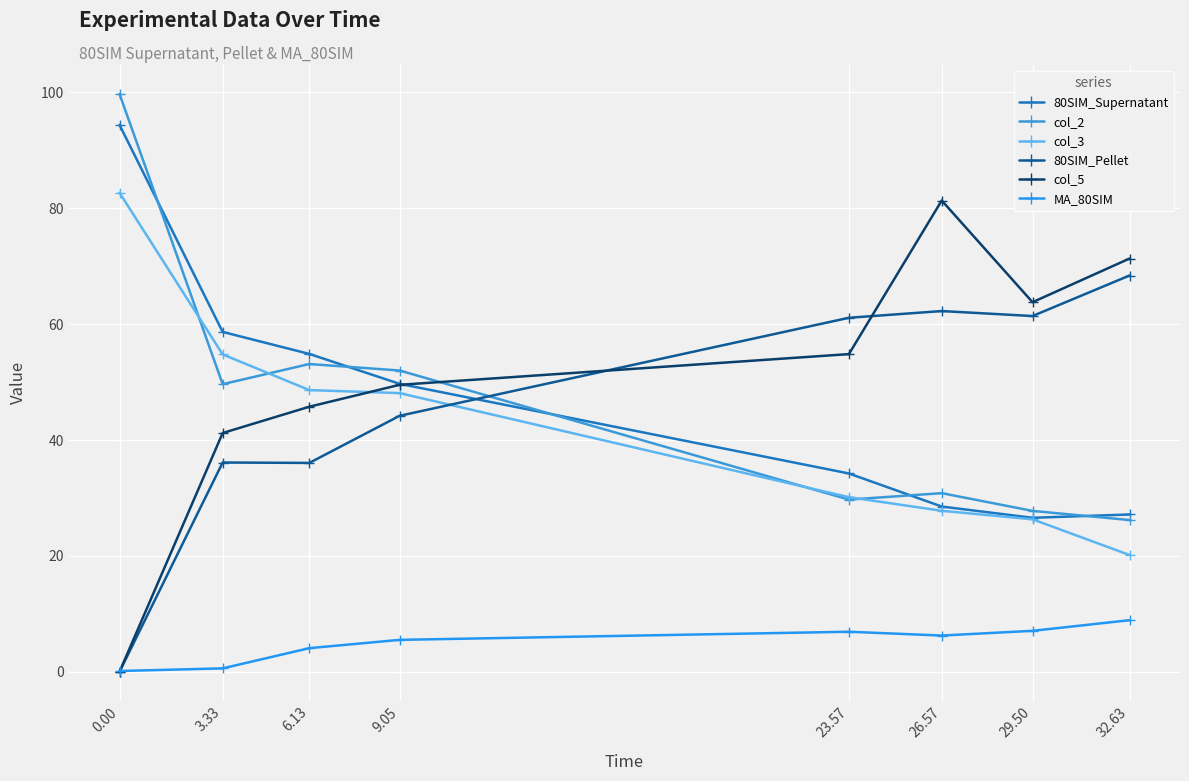

At how many categories does at least one series exceed 62?

4